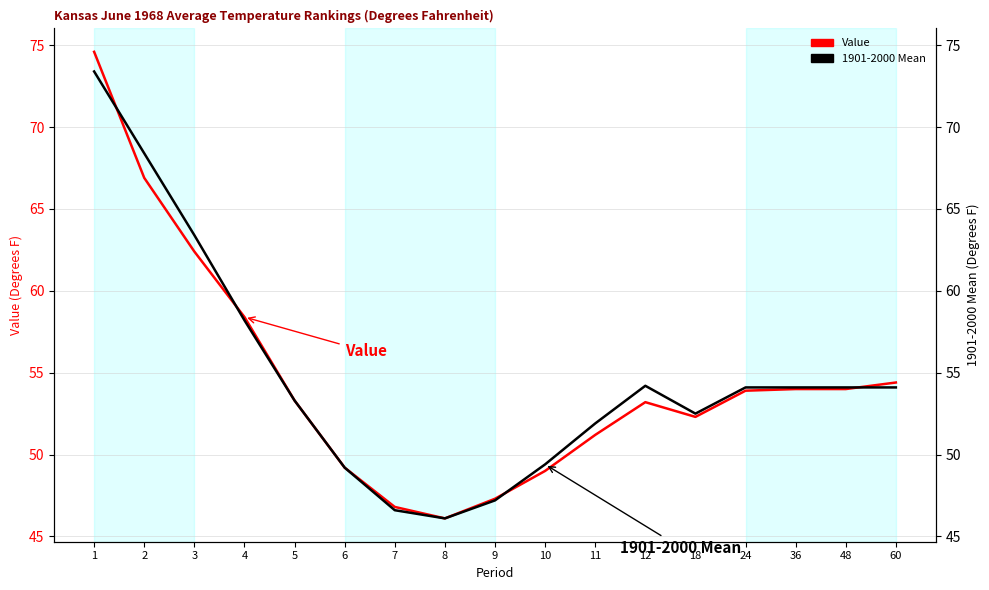

Which has a higher value, 4 or 24?

4